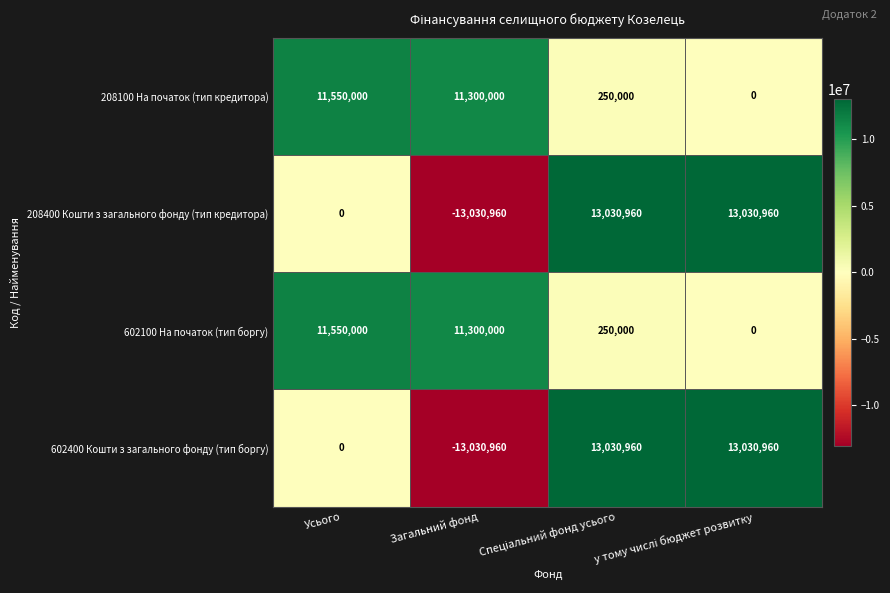

The value of 208400 Кошти з загального фонду (тип кредитора) at Усього is 0. True or false?

True